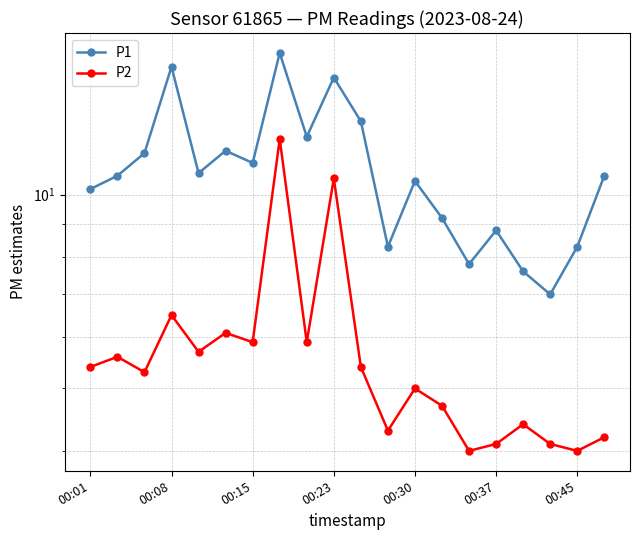

What is the sum of all P2 values?

113.4